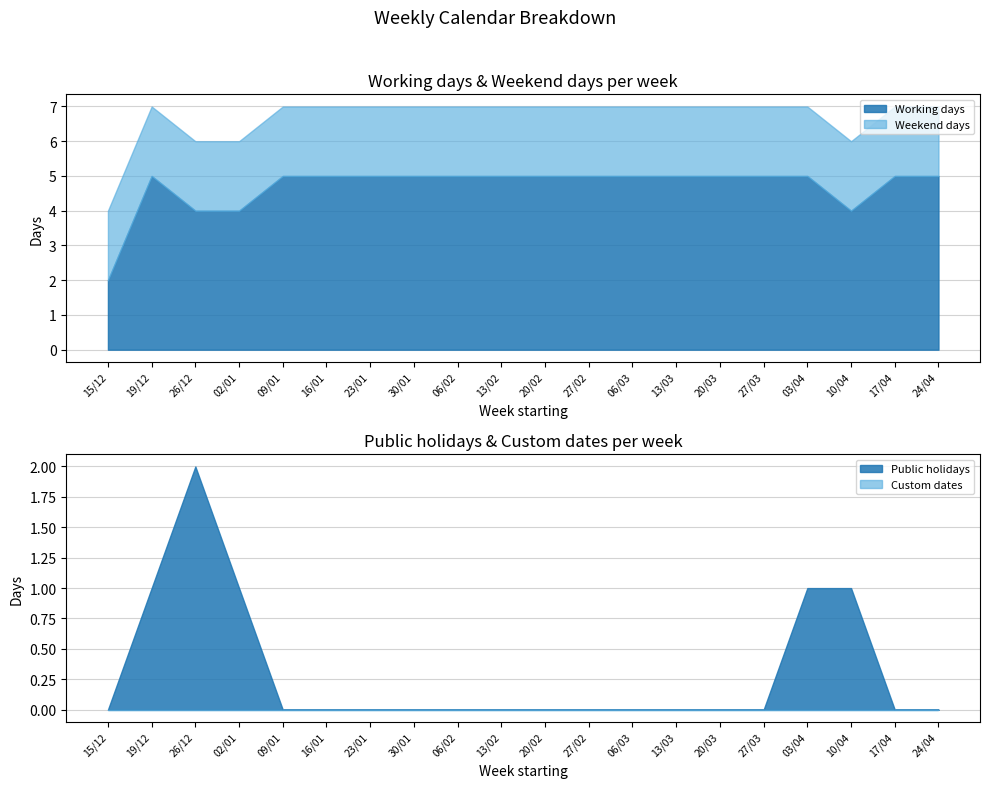

True or false: Public holidays and Custom dates intersect in this chart.

False